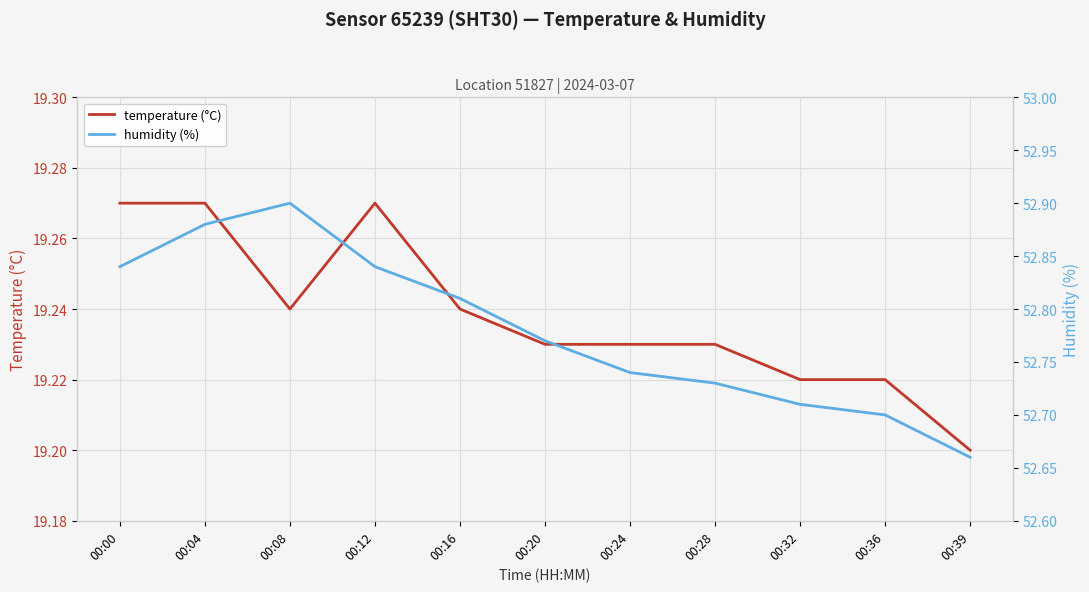

At which category does the chart reach its peak across all series?

00:08